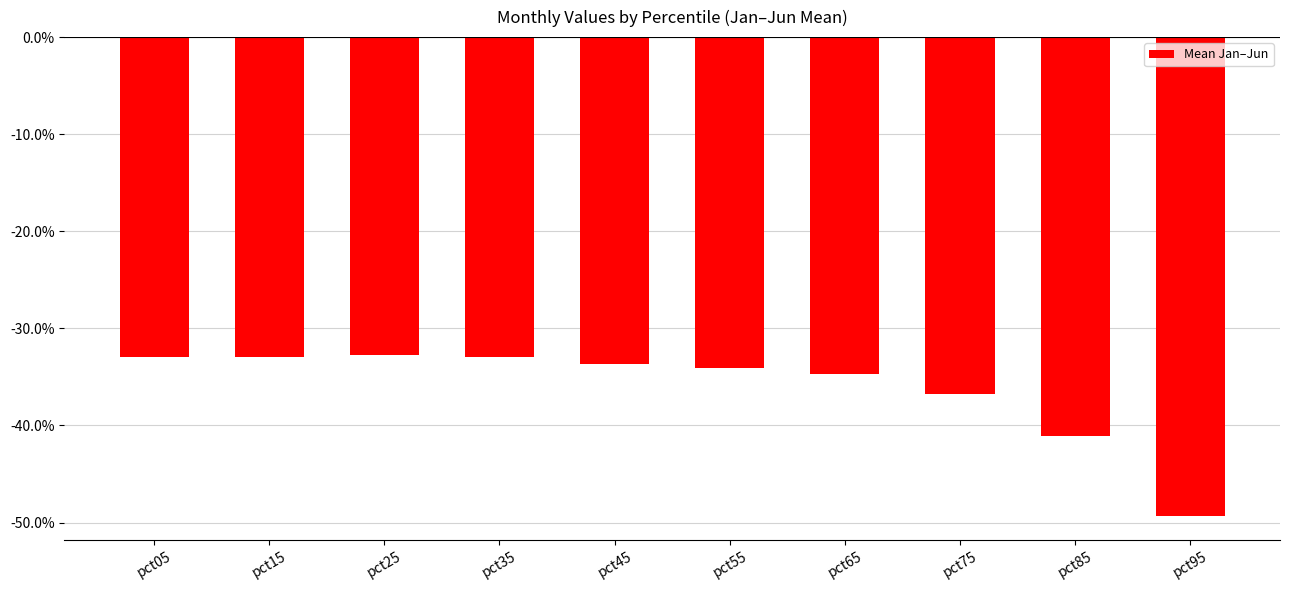

Reading right to left, extract all data points from this chart.

-0.5	-0.4	-0.4	-0.3	-0.3	-0.3	-0.3	-0.3	-0.3	-0.3